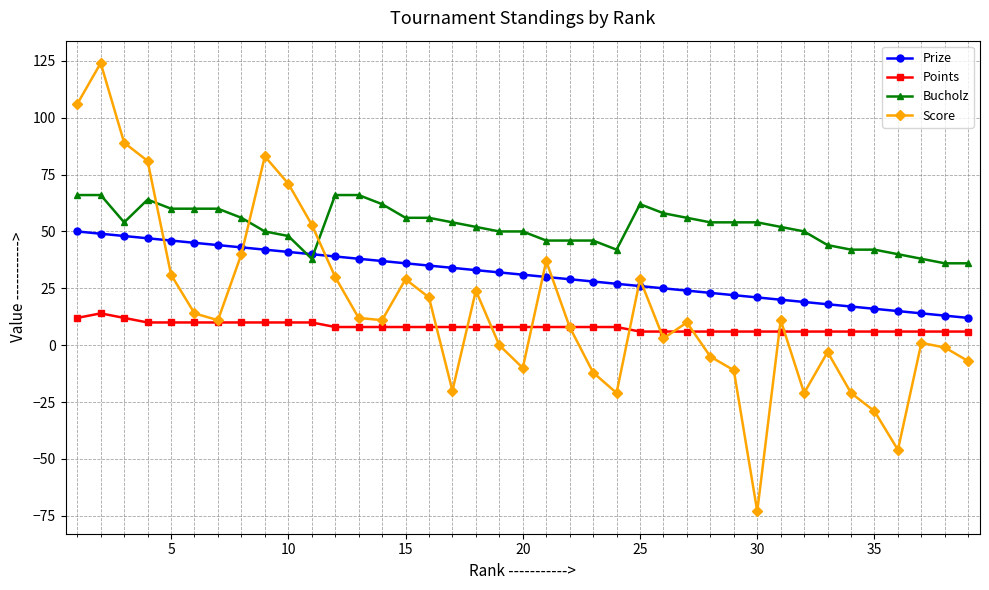

Which series has the largest total across all categories?

Bucholz